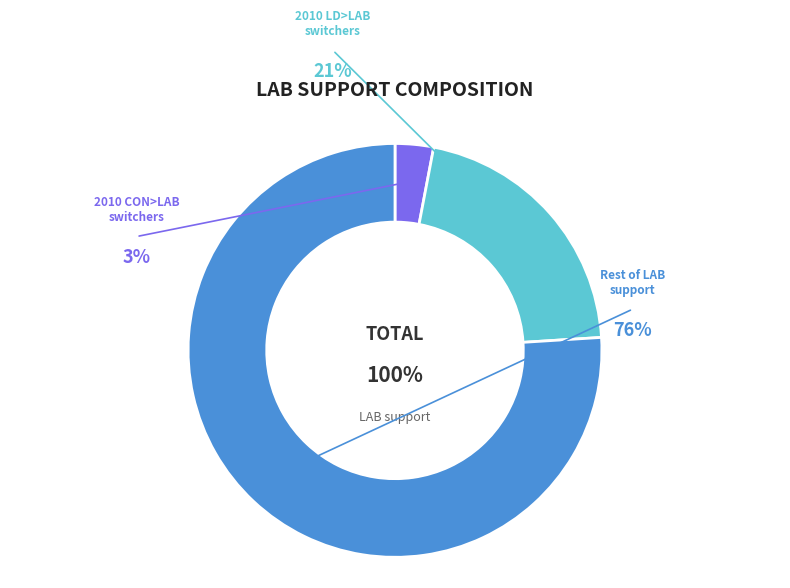

Do Rest of LAB support and 2010 CON>LAB switchers together represent more than half of the pie?

Yes